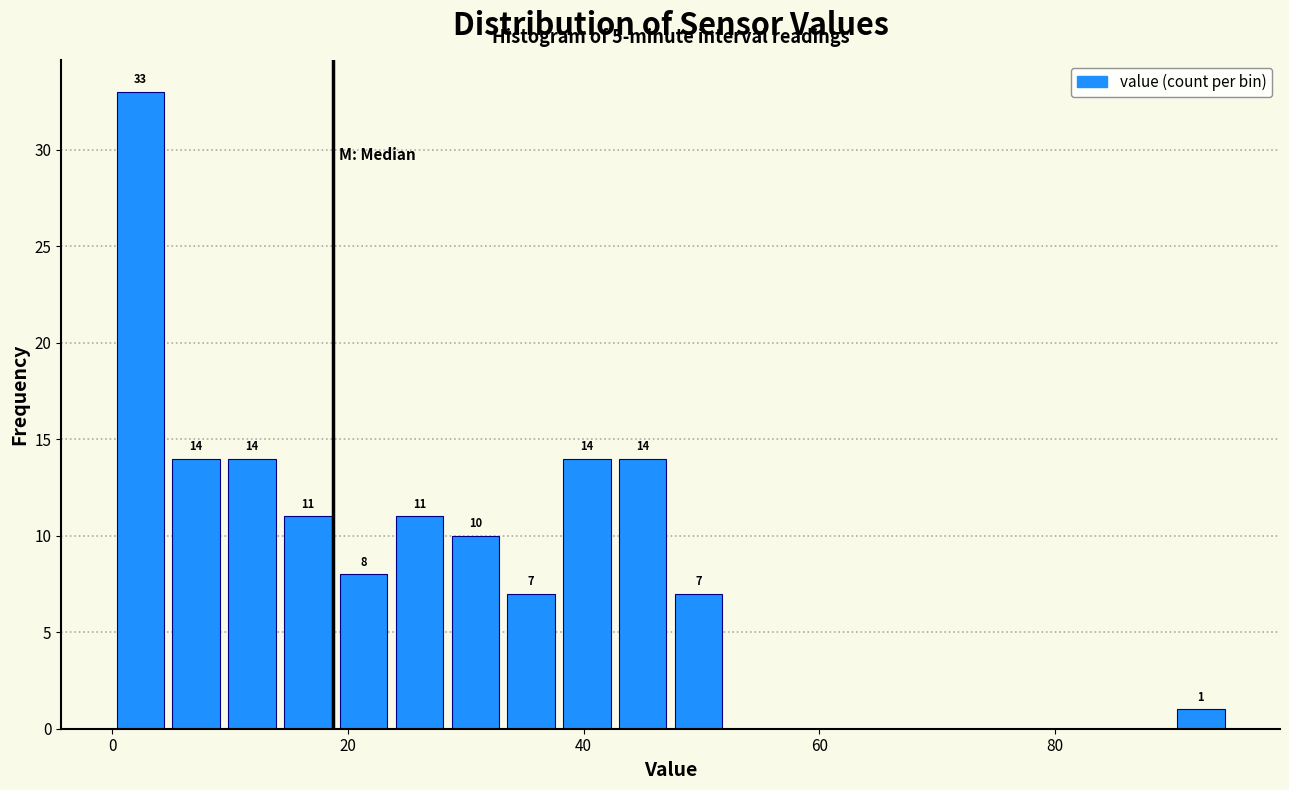

Read against the x-axis, roughly where is the centre of the tallest bar?

2